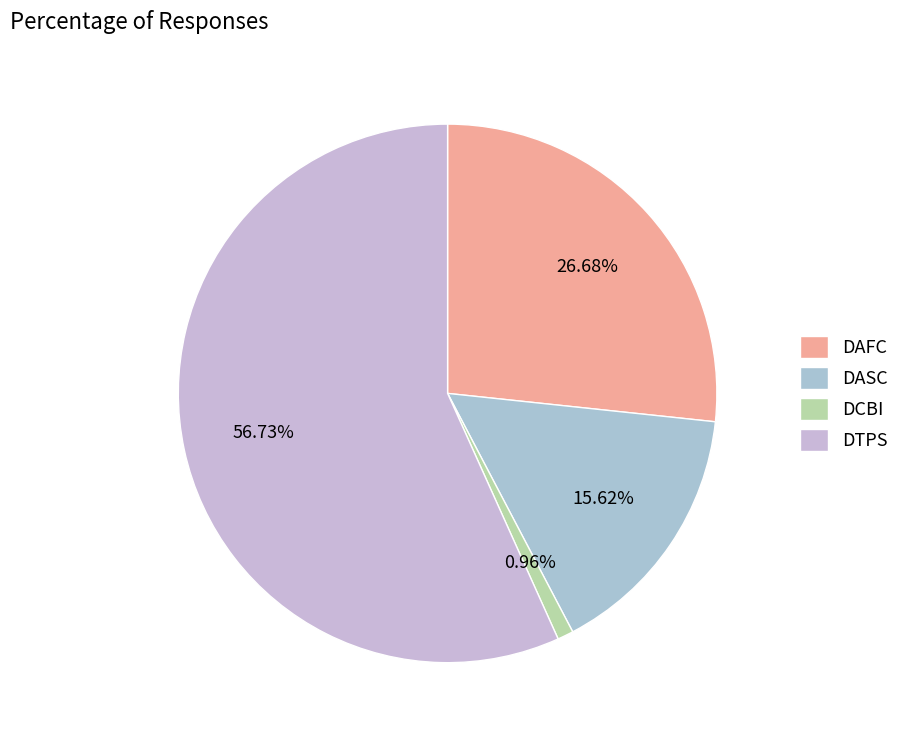

Between DTPS and DCBI, which is larger?

DTPS